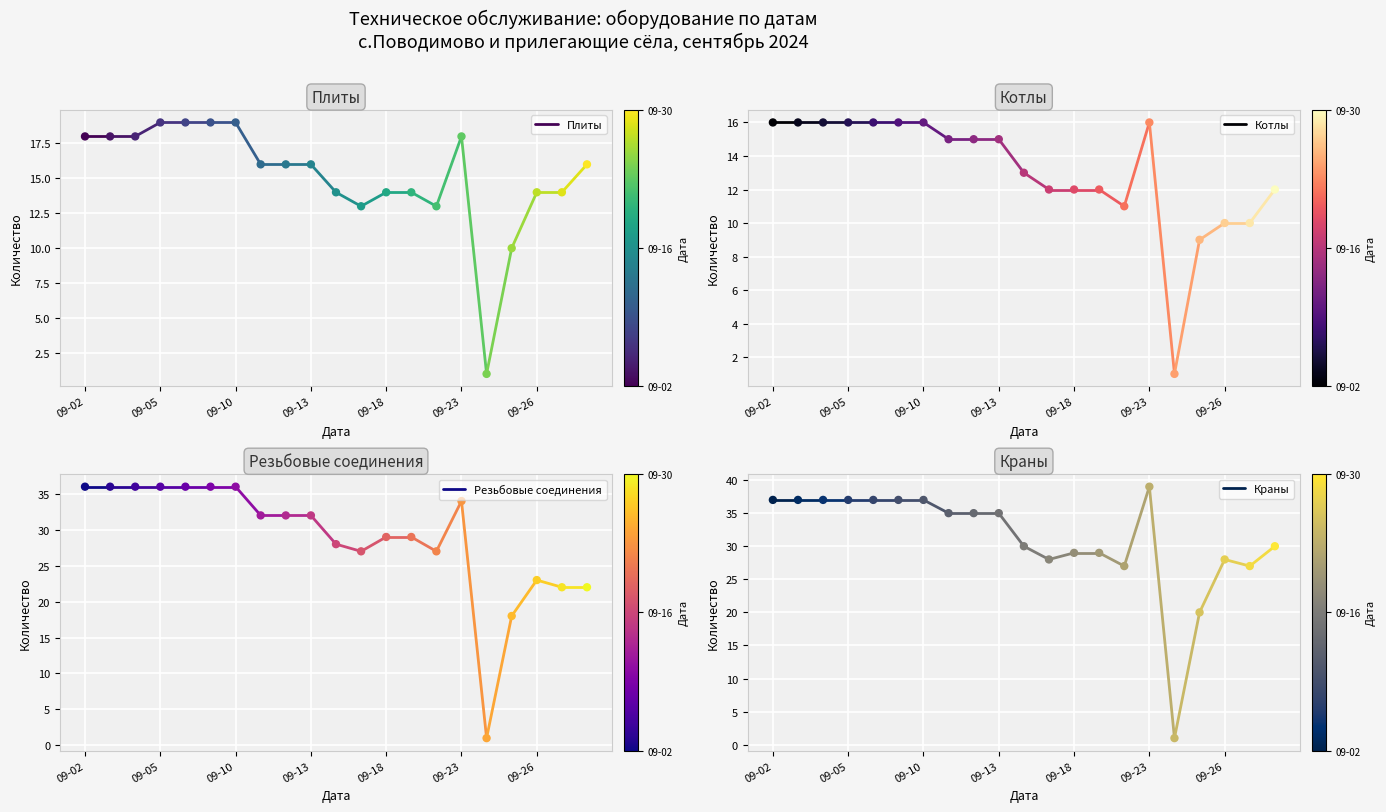

What are all the series names shown in the legend?

Плиты, Котлы, Резьбовые соединения, Краны